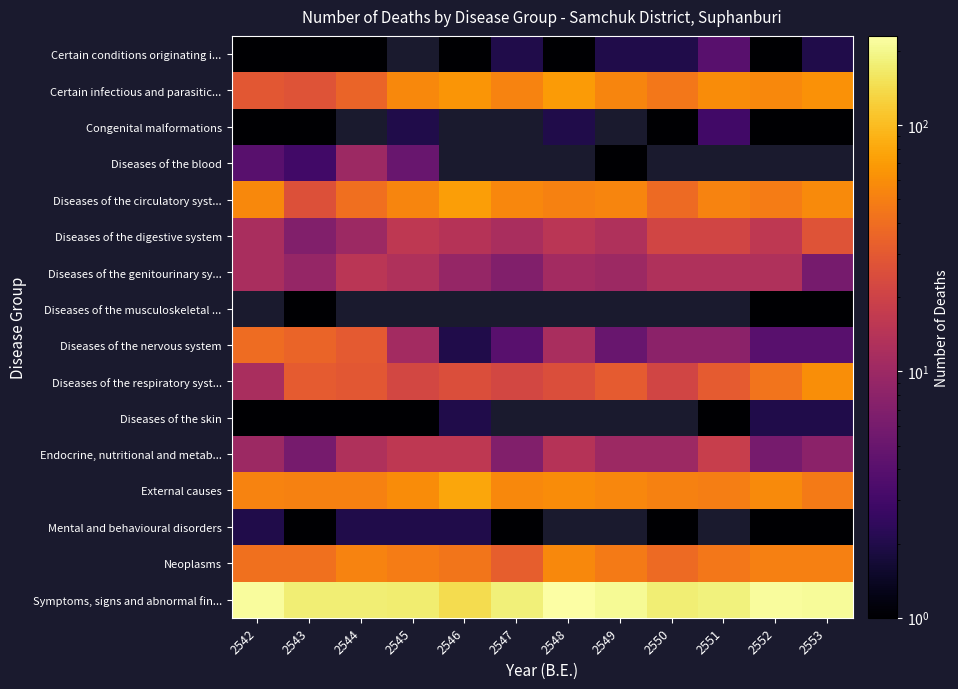

What is the difference between the maximum and minimum values in the Diseases of the digestive system series?

20.0